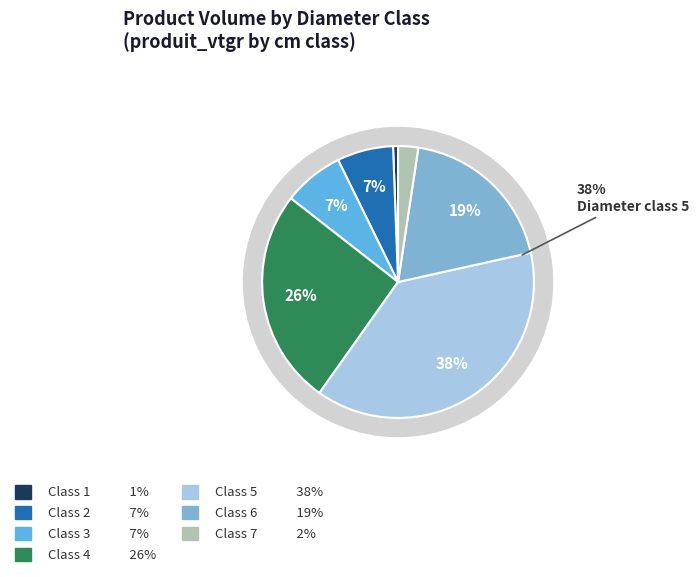

Which category has the biggest portion of the pie?

5